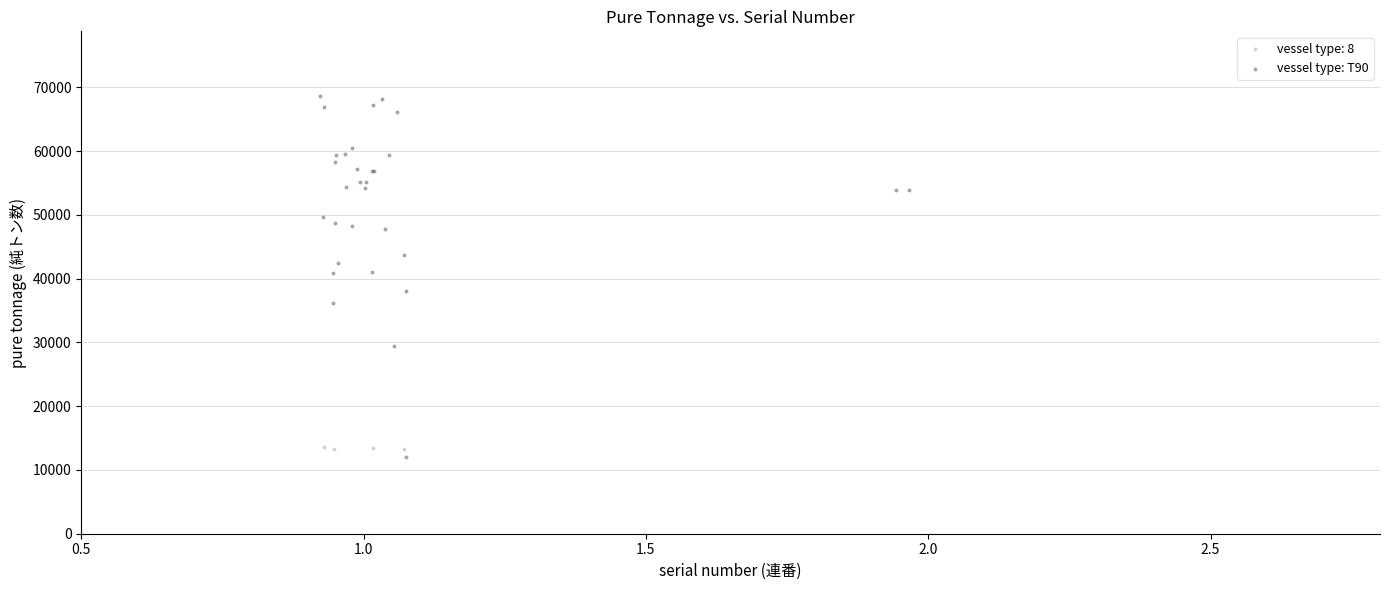

Which series contains the highest Y value?

vessel type: T90